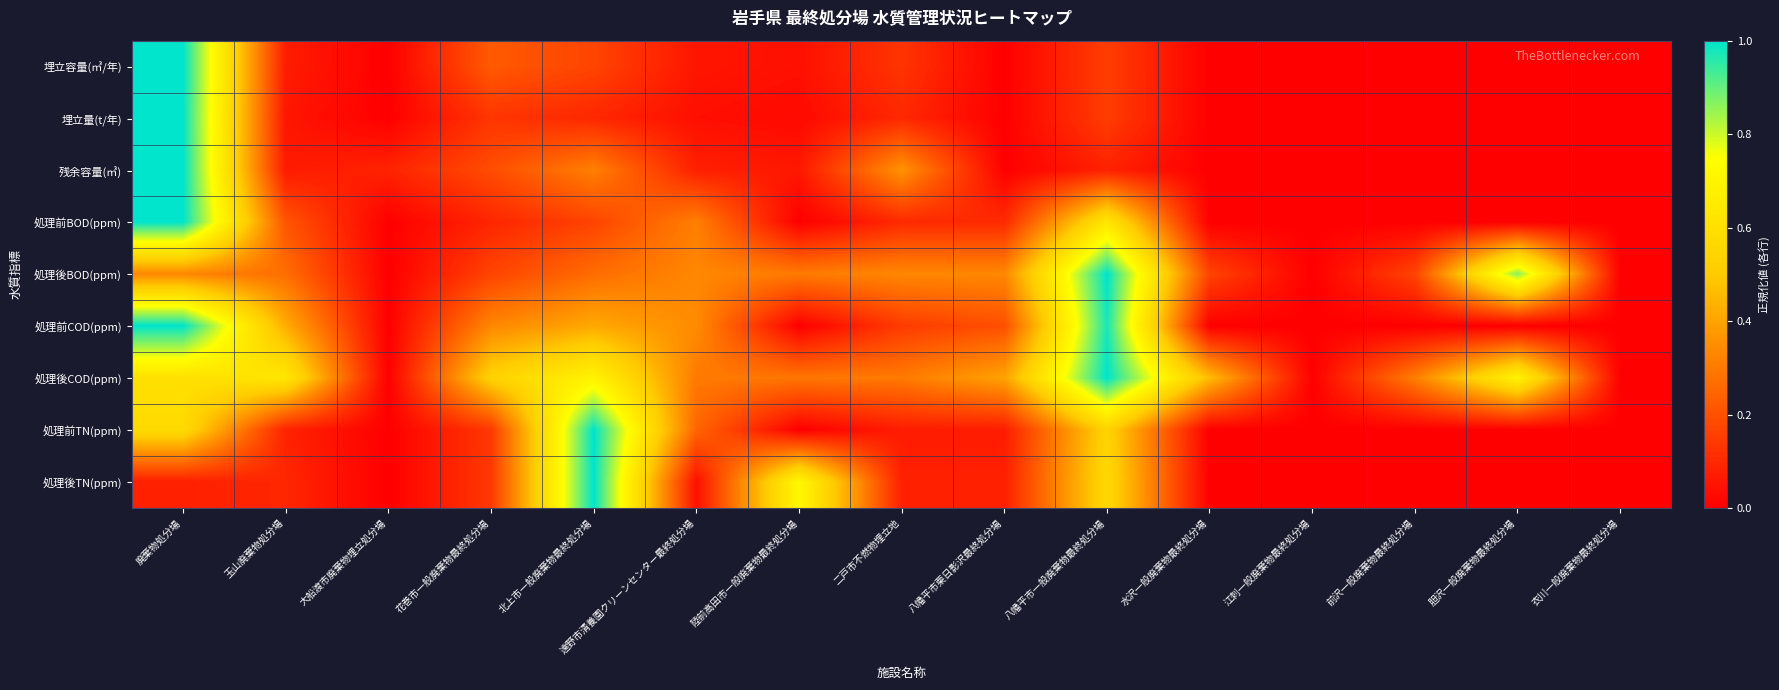

What is the total value across all series at 八幡平市栗日影沢最終処分場?

1.2